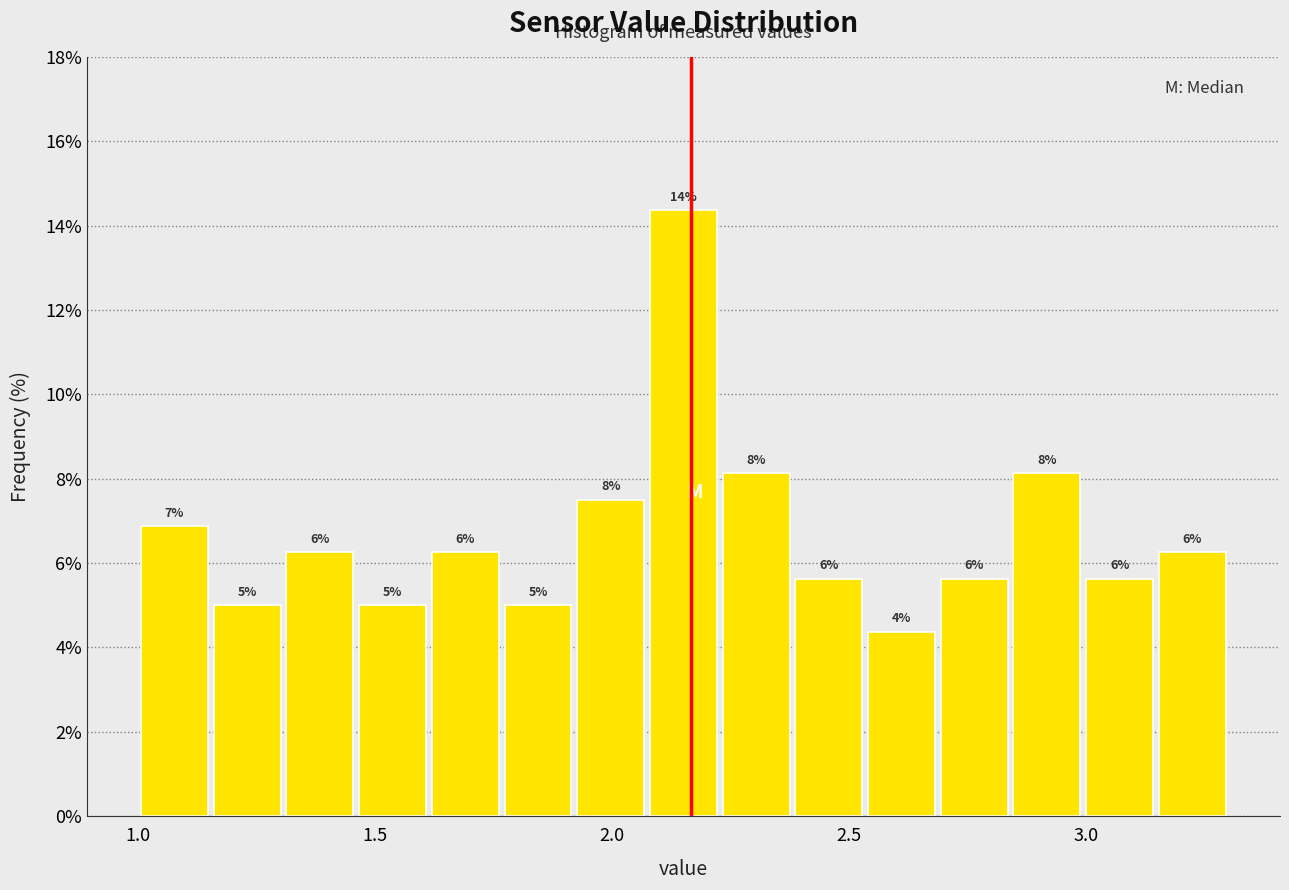

Read against the x-axis, roughly where is the centre of the tallest bar?

2.15